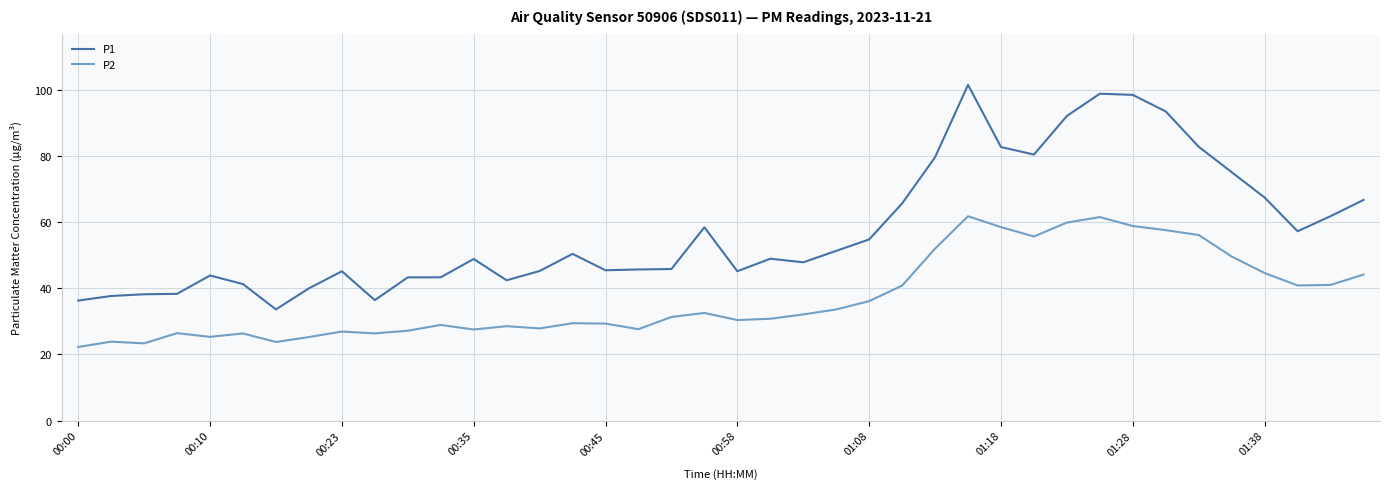

What is the highest value of the P1 series?

101.5